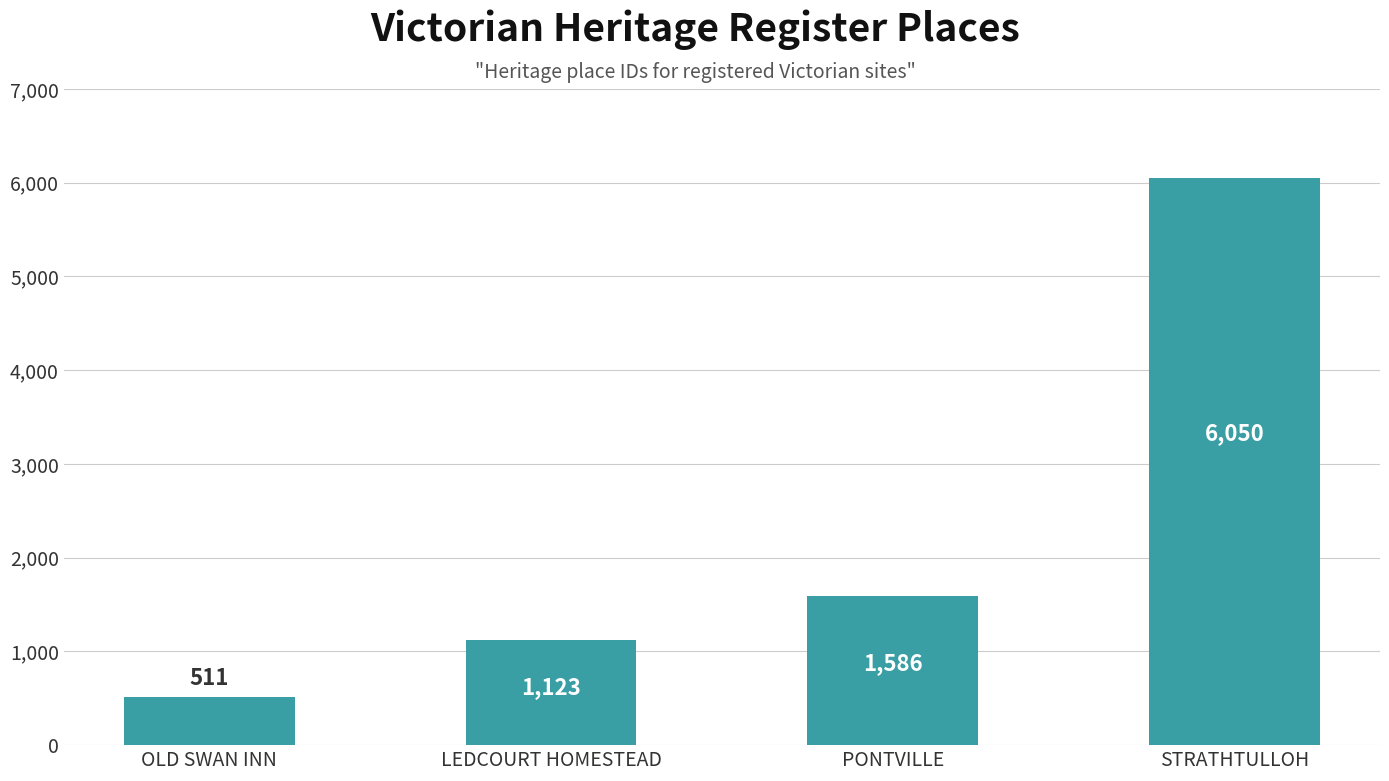

The chart shows a value of 6050 at STRATHTULLOH. True or false?

True